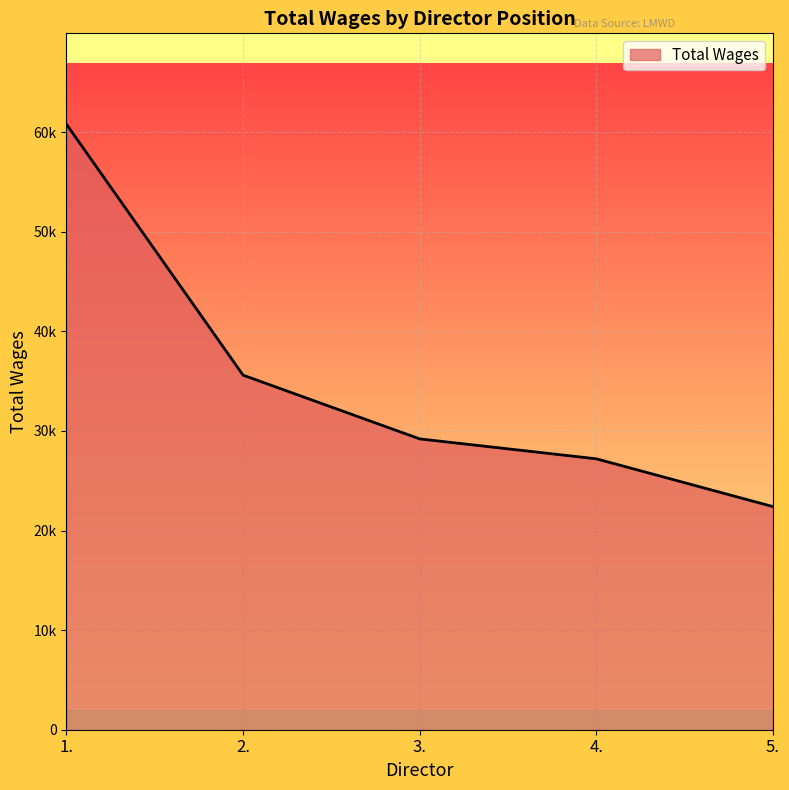

Does the chart display data point markers on the line(s)?

No